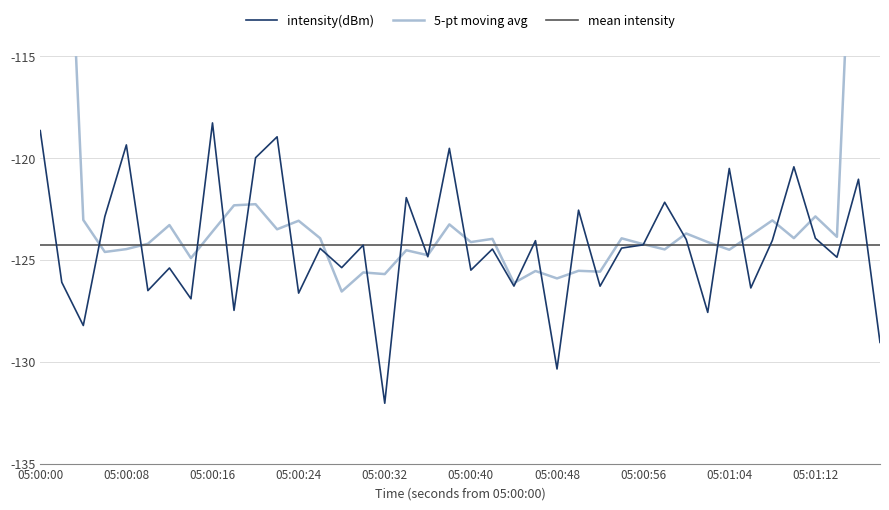

The mean intensity series shows -30.6 at 05:01:04. True or false?

False